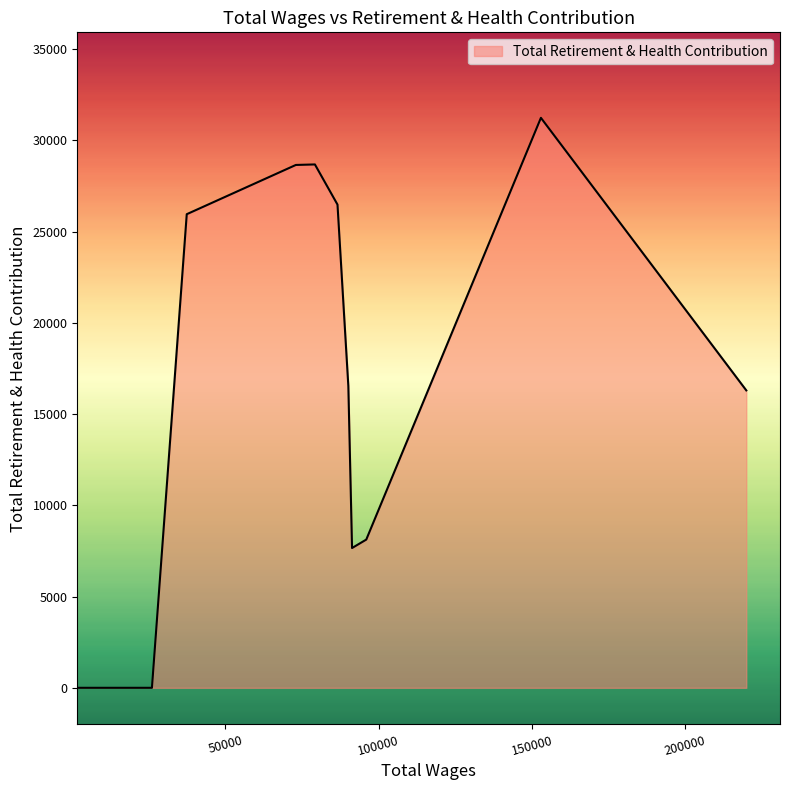

What is the maximum value shown in the chart?

31242